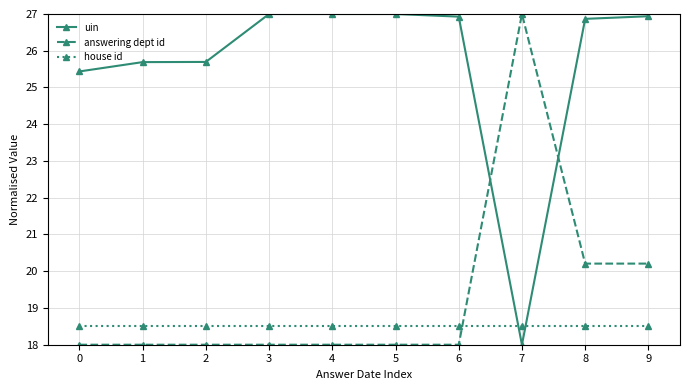

What is the maximum value for uin?

27.0